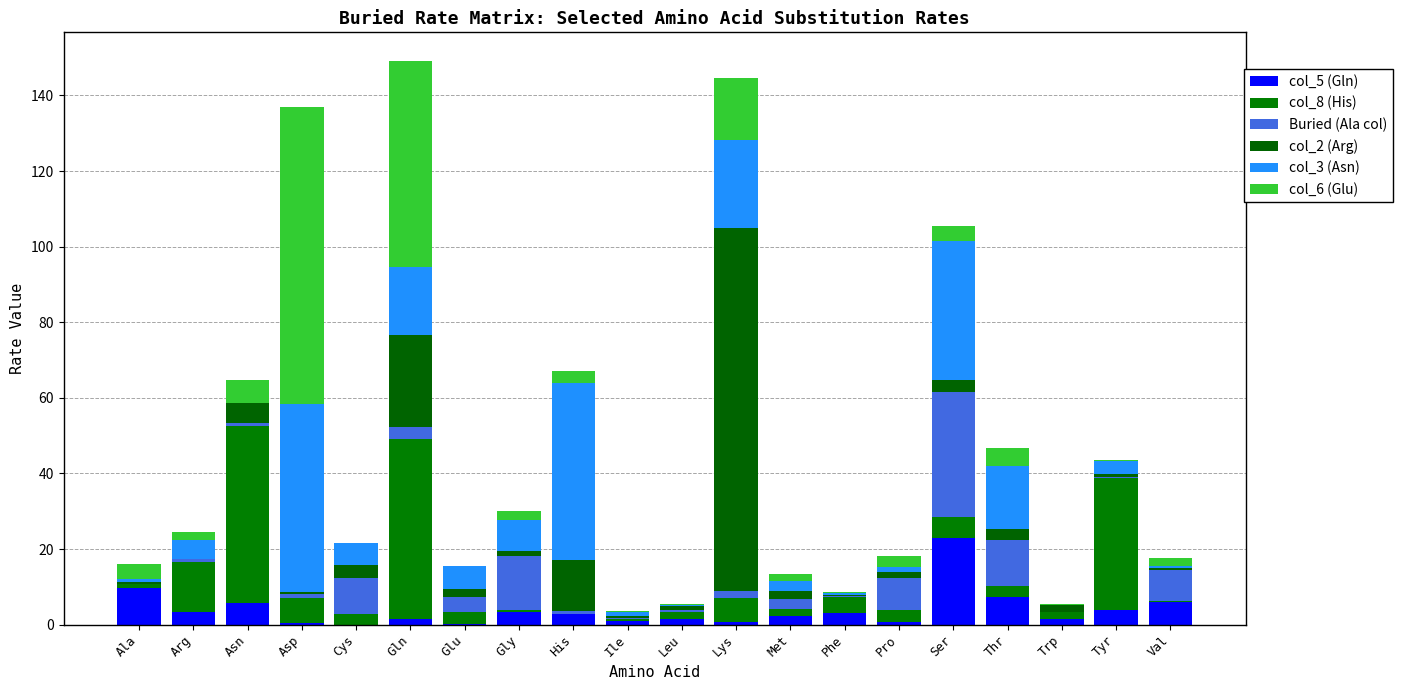

True or false: col_5 (Gln) has a value of 5.9 at Val.

True